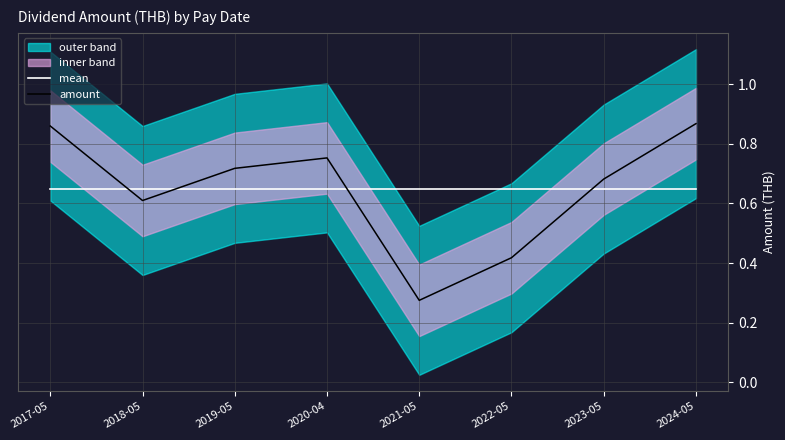

What is the label of the 3rd point from the right?

2022-05